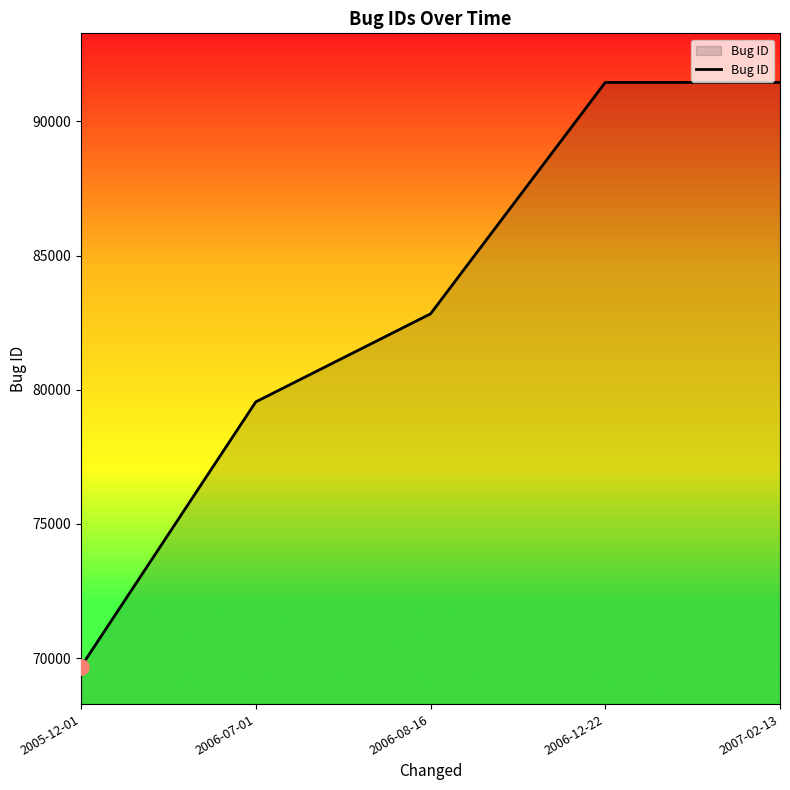

What is the ratio of the value at 2007-02-13 to the value at 2006-07-01?

1.1